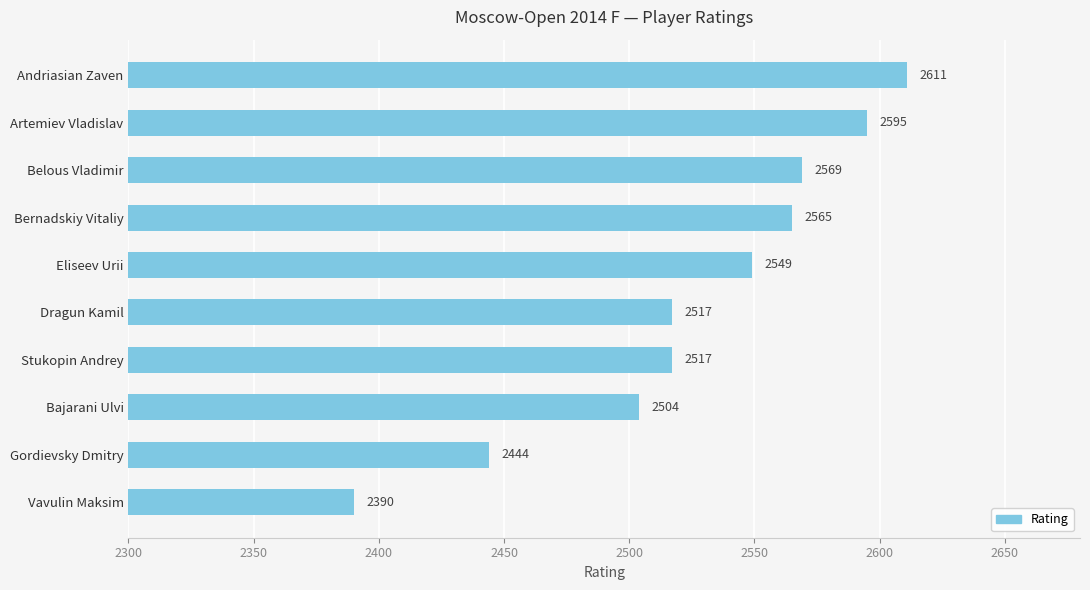

True or false: the data shows 581 at Artemiev Vladislav.

False